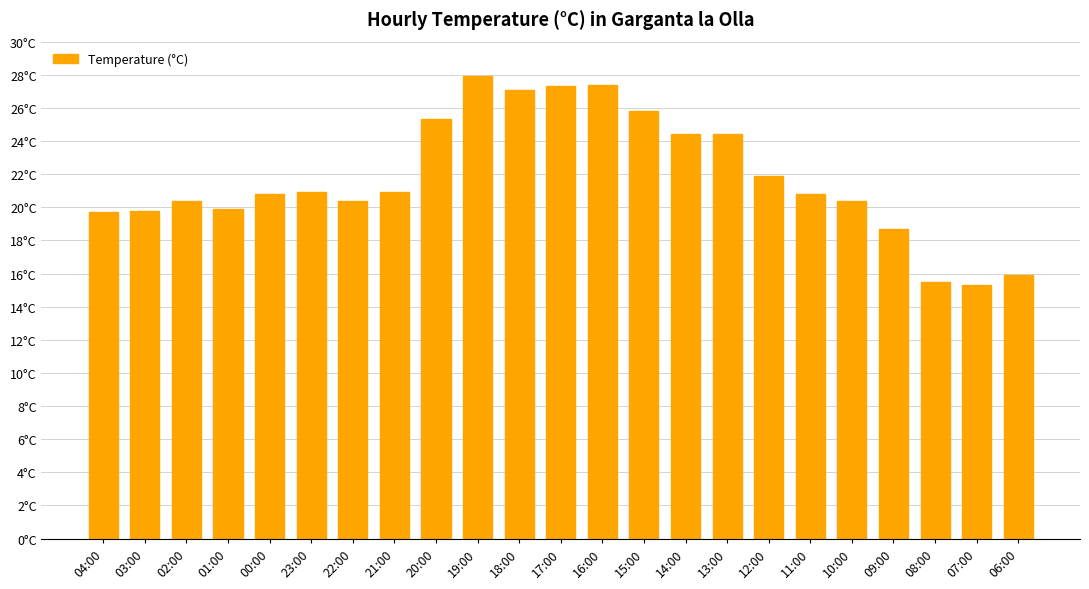

True or false: the data shows 27.6 at 09:00.

False